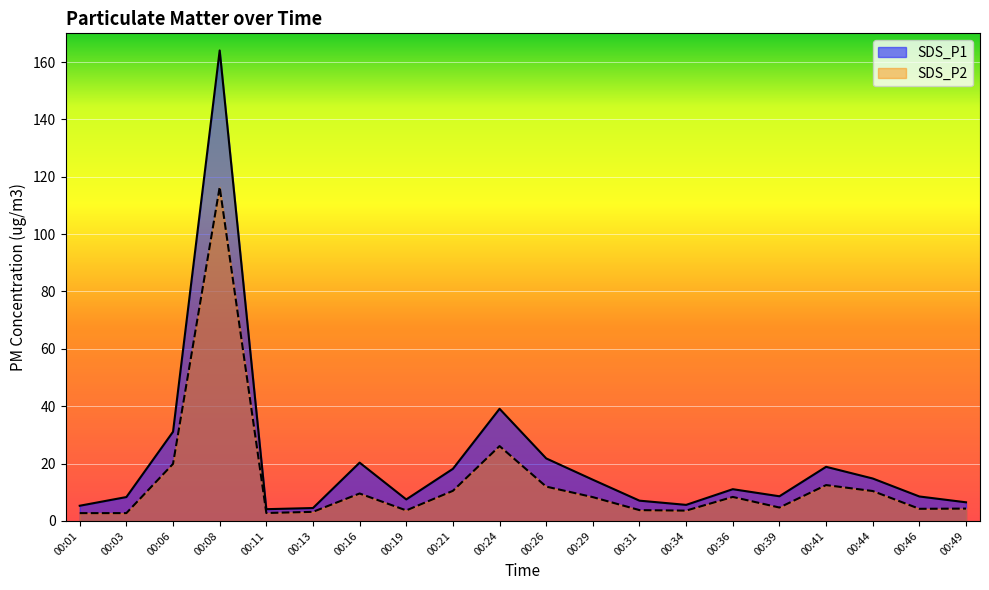

What is the value of the SDS_P2 point at the 6th from the left?

3.2